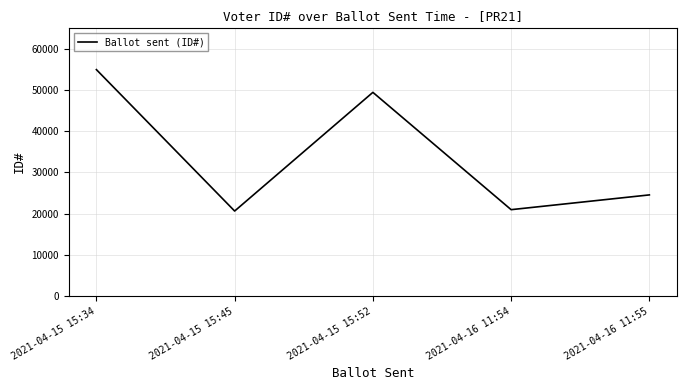

What position from the left is 2021-04-15 15:52?

3